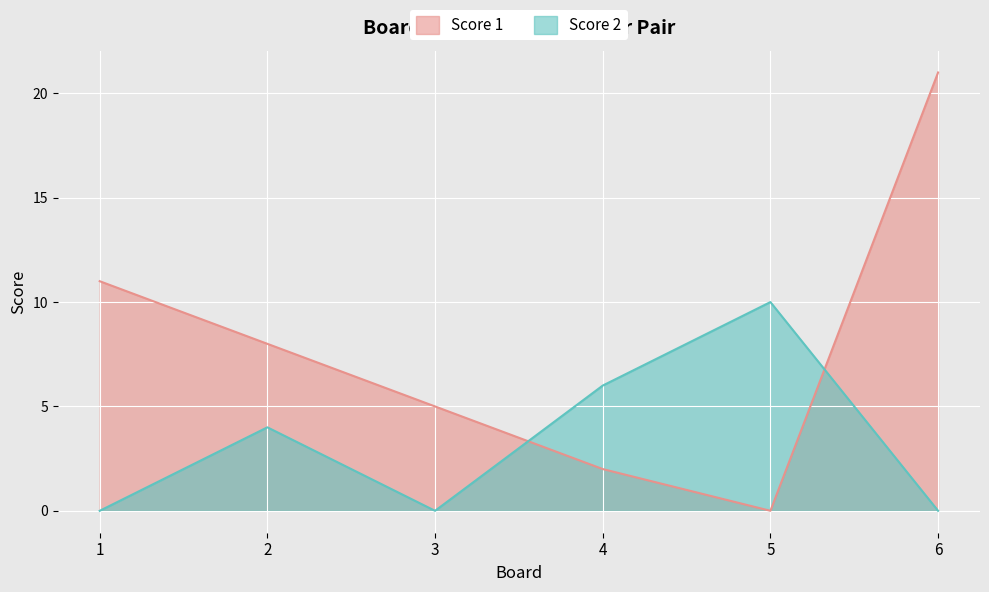

Which category has the highest value in the Score 2 series?

5